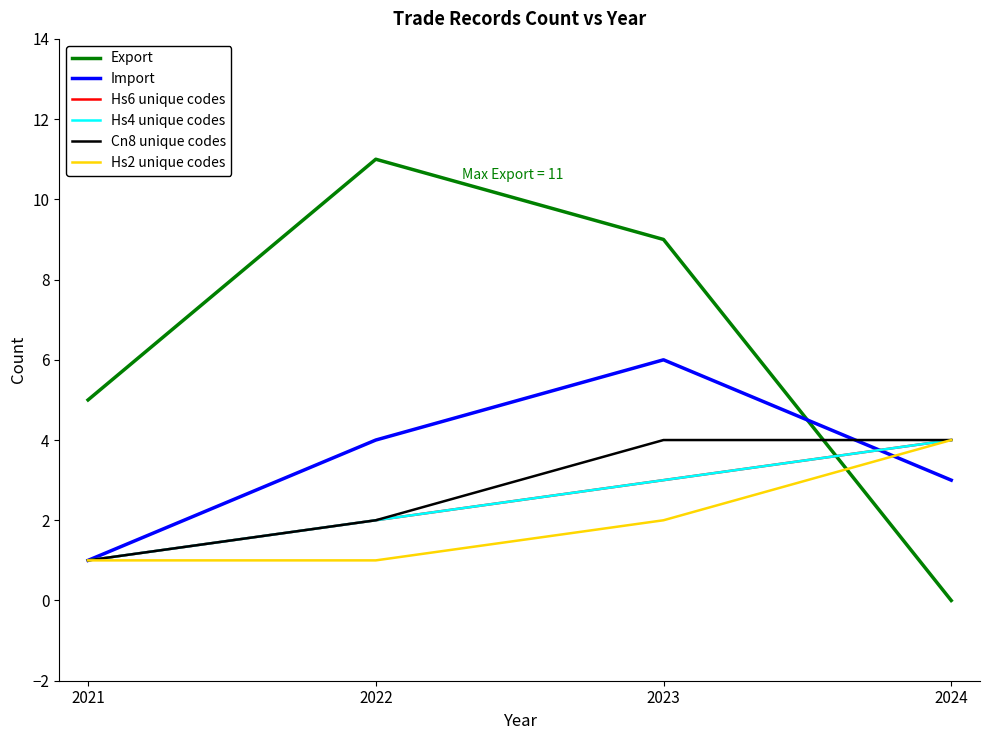

Which series has the widest spread of values?

Export